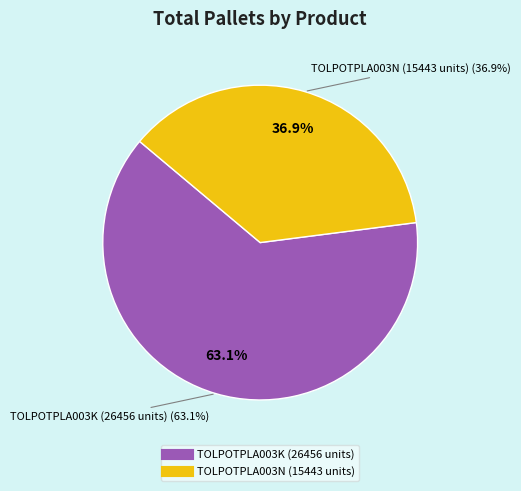

Count the number of slices in the pie.

2